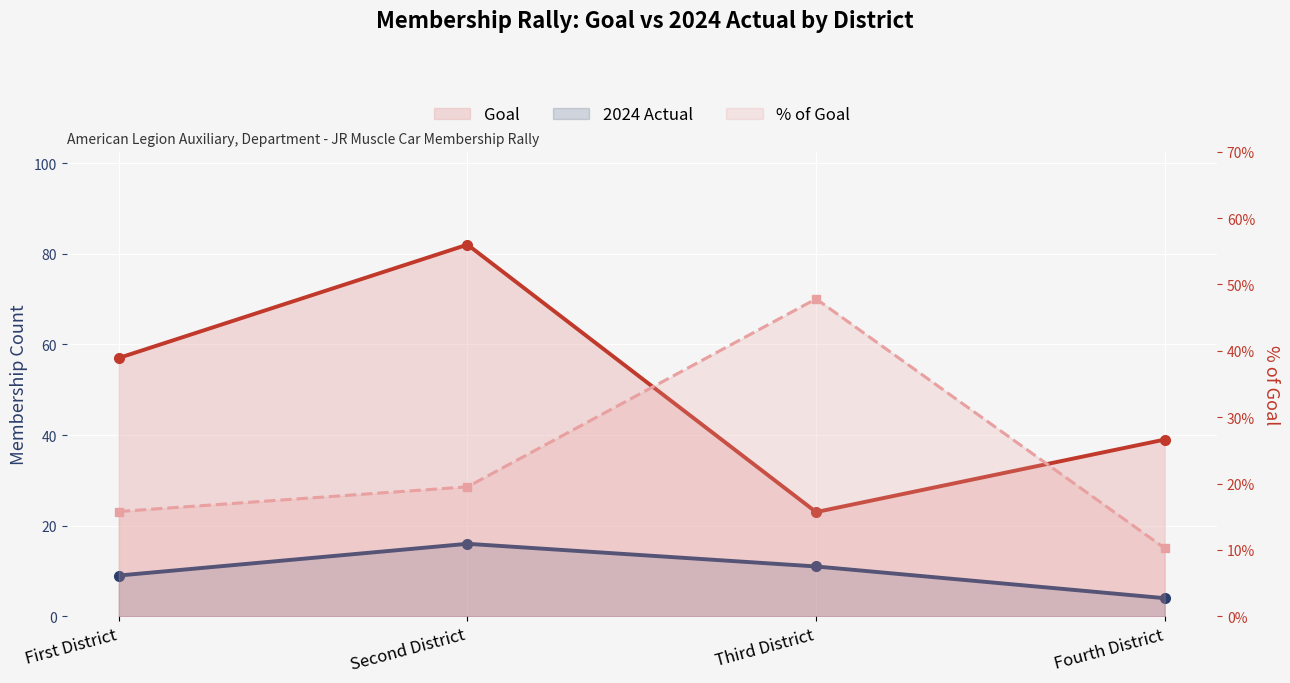

Count the % of Goal values in the range 0 to 1.

4